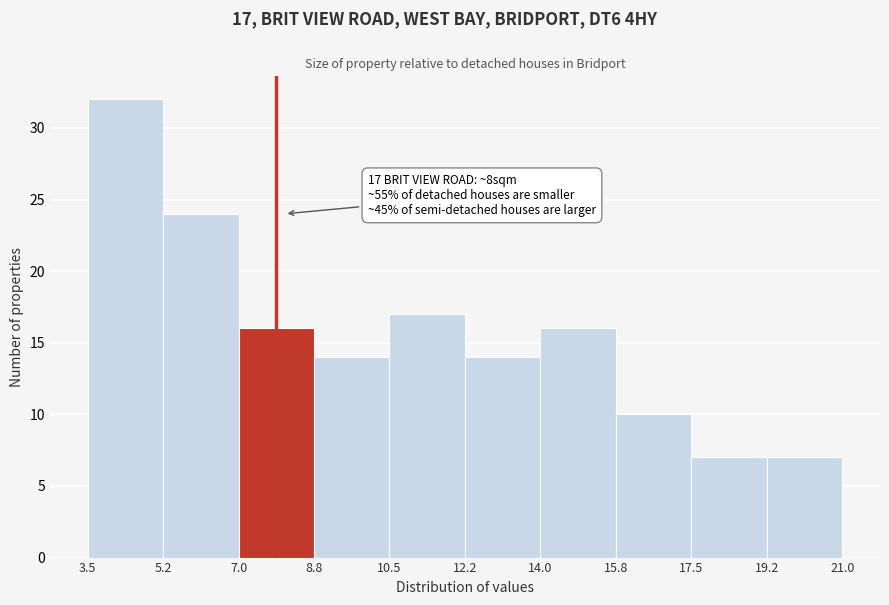

Which range on the x-axis has the tallest bar?

3.5 to 5.2